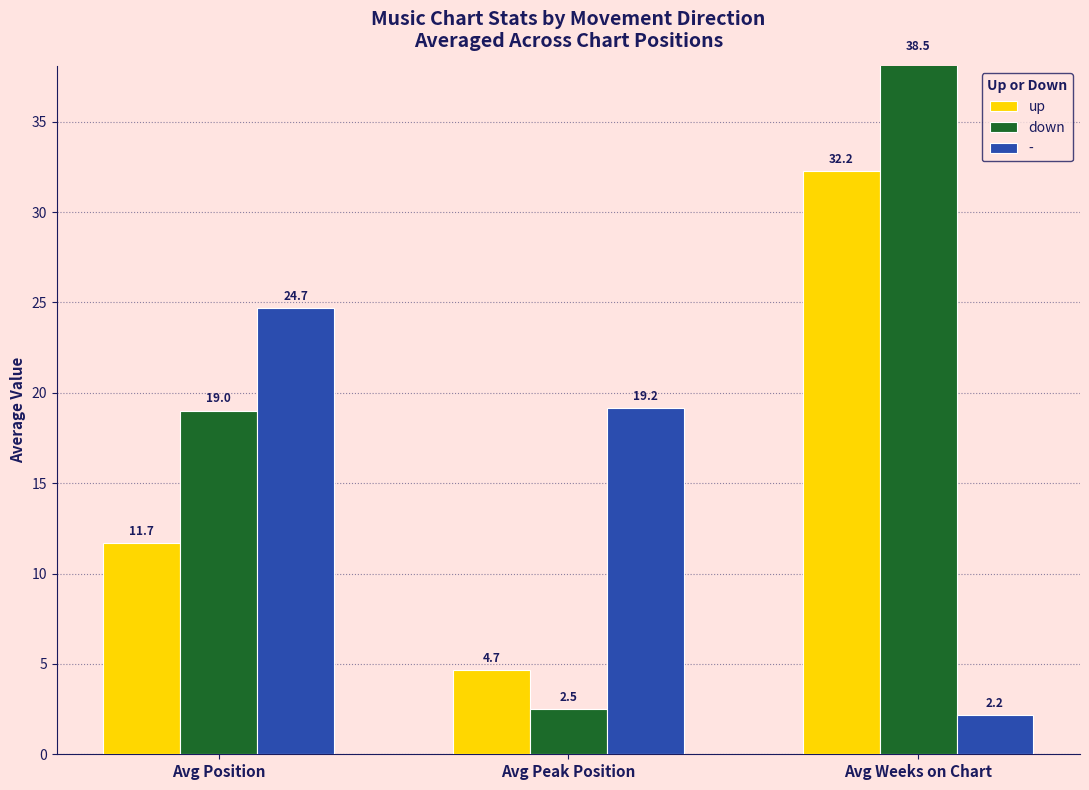

The down series shows 19.0 at Avg Position. True or false?

True